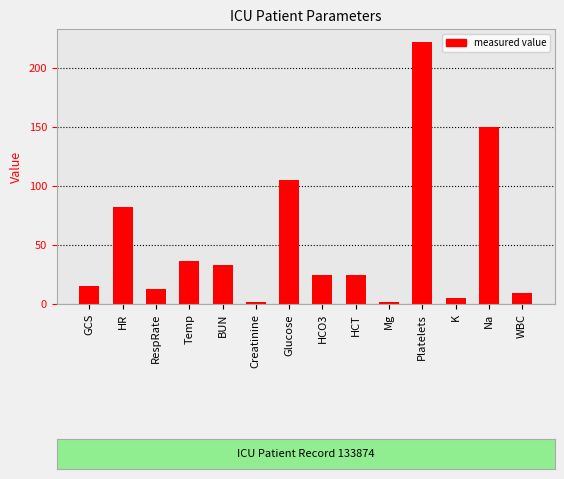

What is the minimum value shown in the chart?

2.0